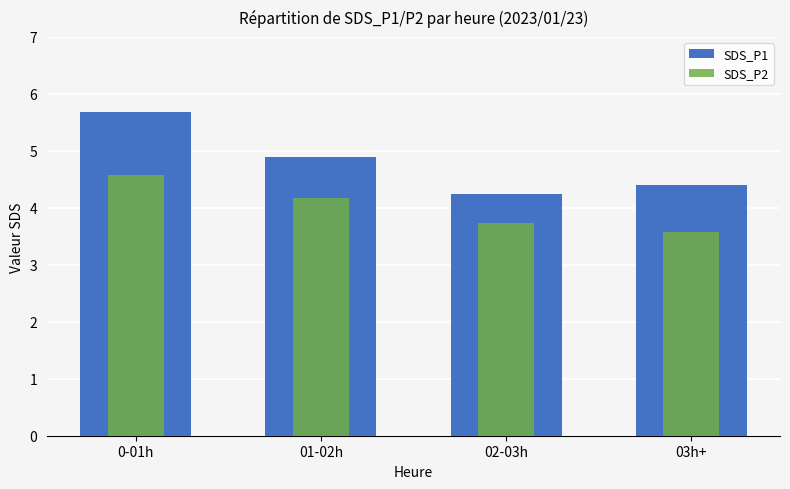

At which category is the sum across all series the highest?

0-01h